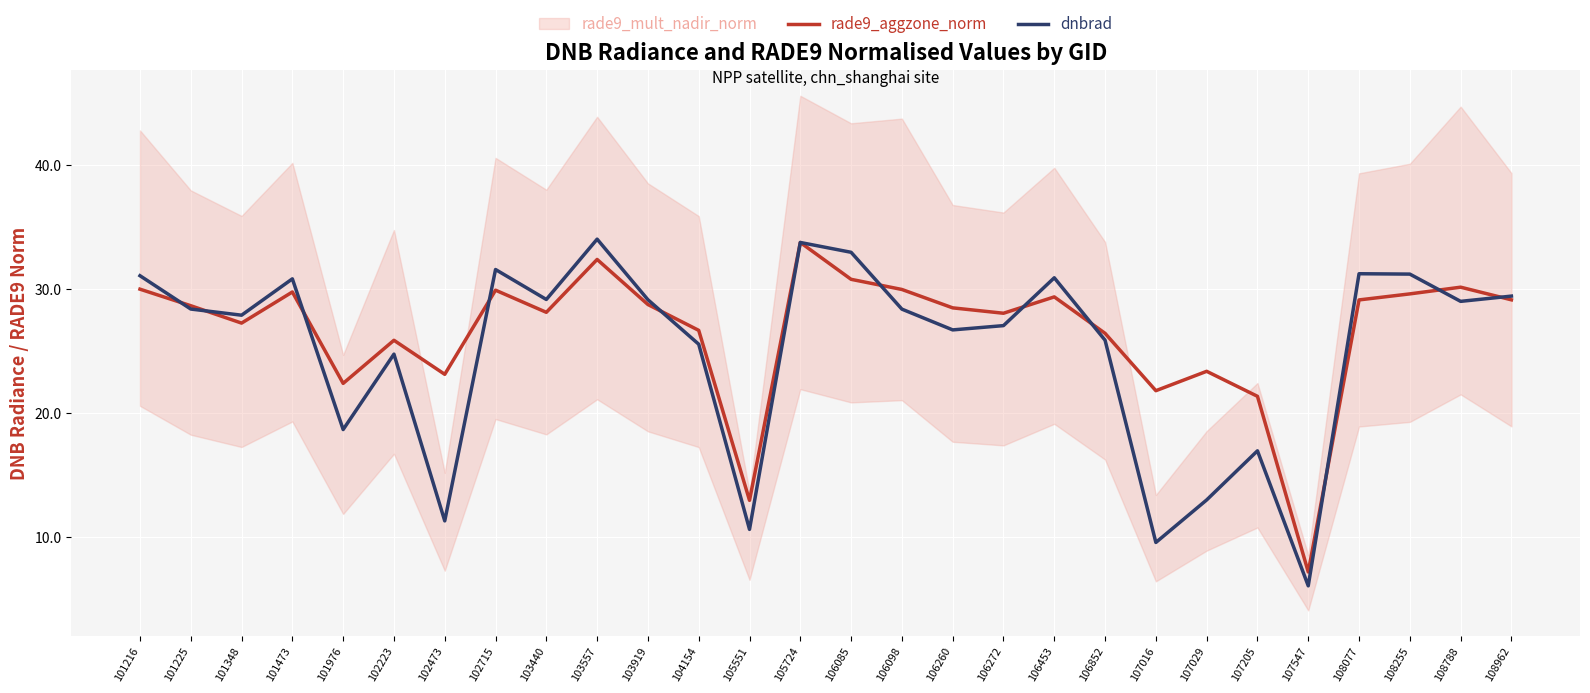

The rade9_aggzone_norm series shows 32.4 at 103557. True or false?

True